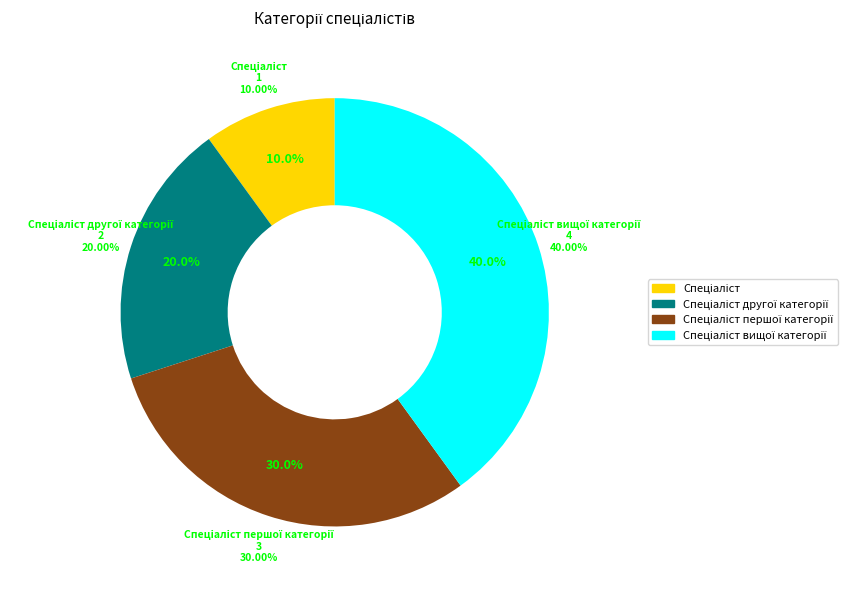

To the nearest percent, what is the combined percentage of Спеціаліст першої категорії and Спеціаліст?

40%